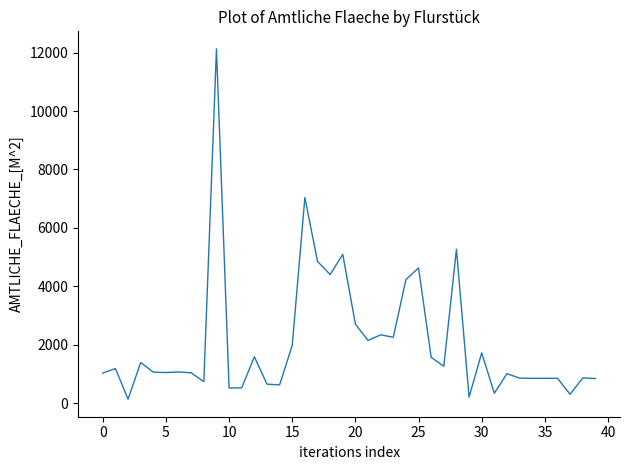

What is the greatest value displayed?

12132